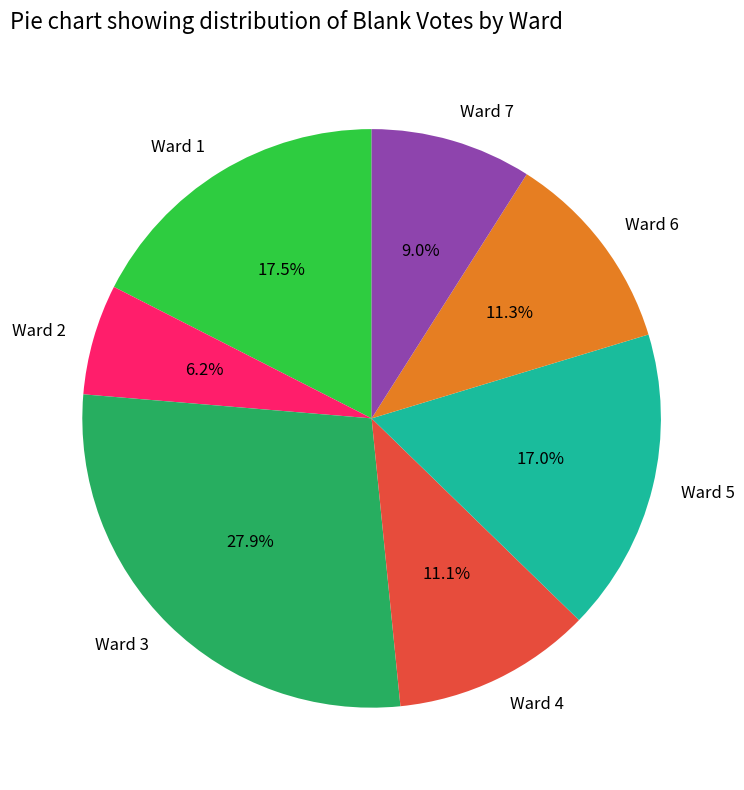

Combined, what portion of the pie is Ward 1 and Ward 6?

28.8%